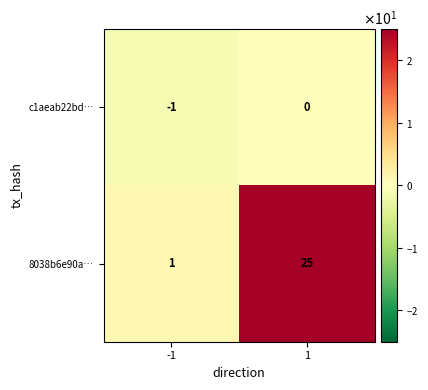

What is the difference between the maximum and minimum values in the 8038b6e90a… series?

24